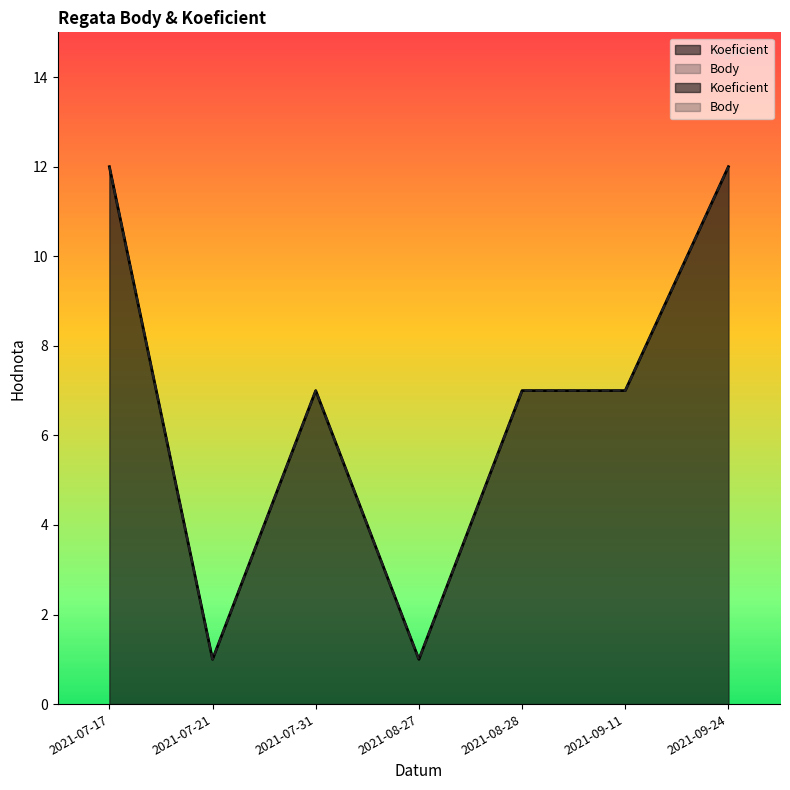

At 2021-08-28, list the series in order from smallest to largest.

Koeficient, Body